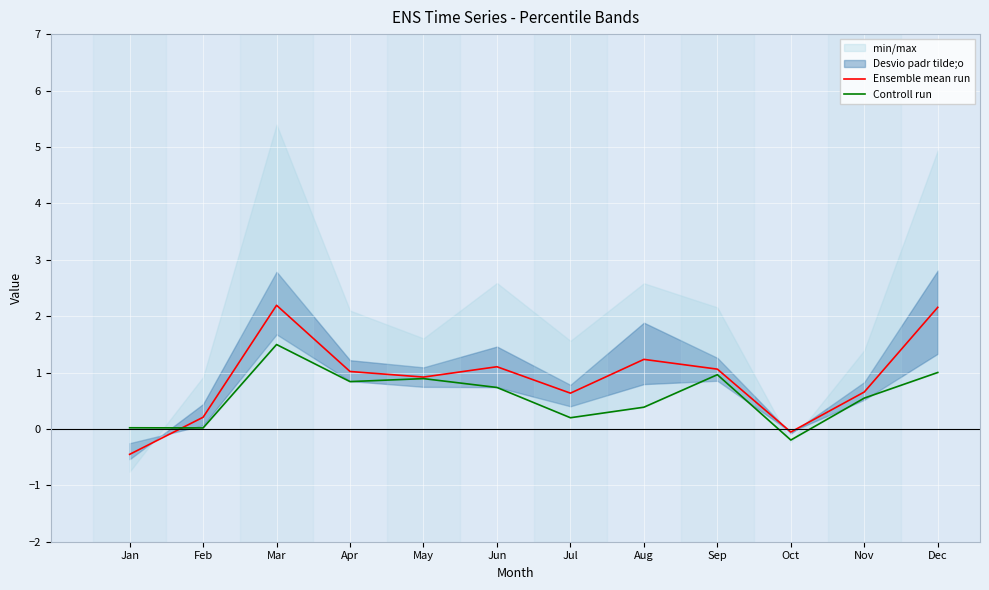

What is the total value across all series at Jul?

0.8